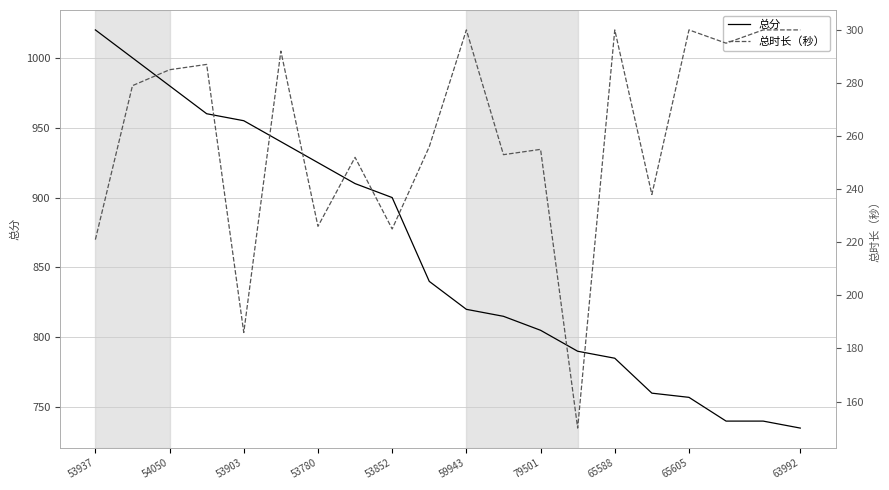

Where is 总分 nearest to the value 877?

53852